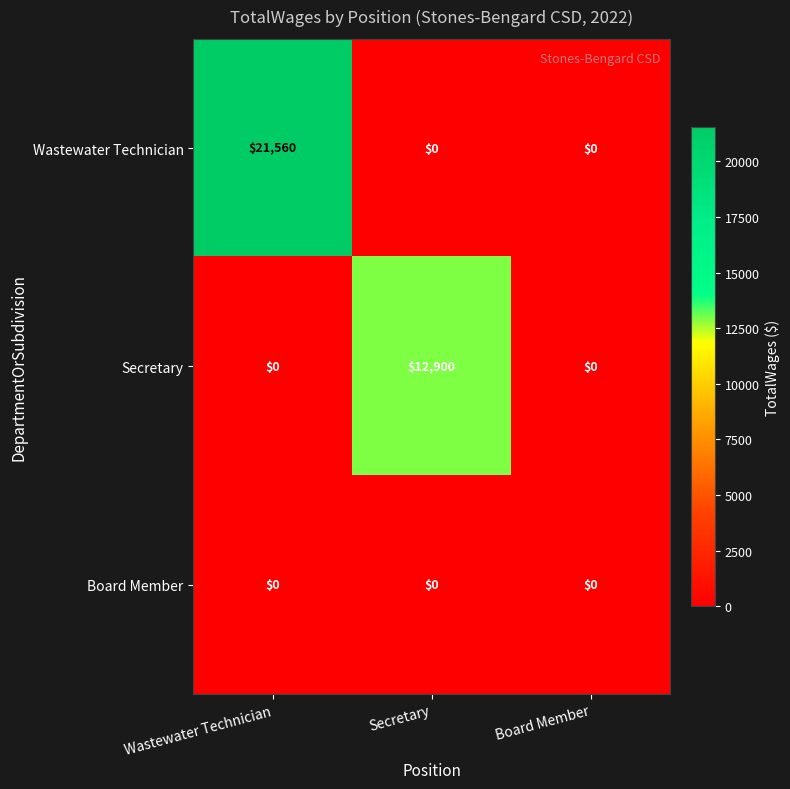

How many Wastewater Technician values are between 0 and 21560?

3